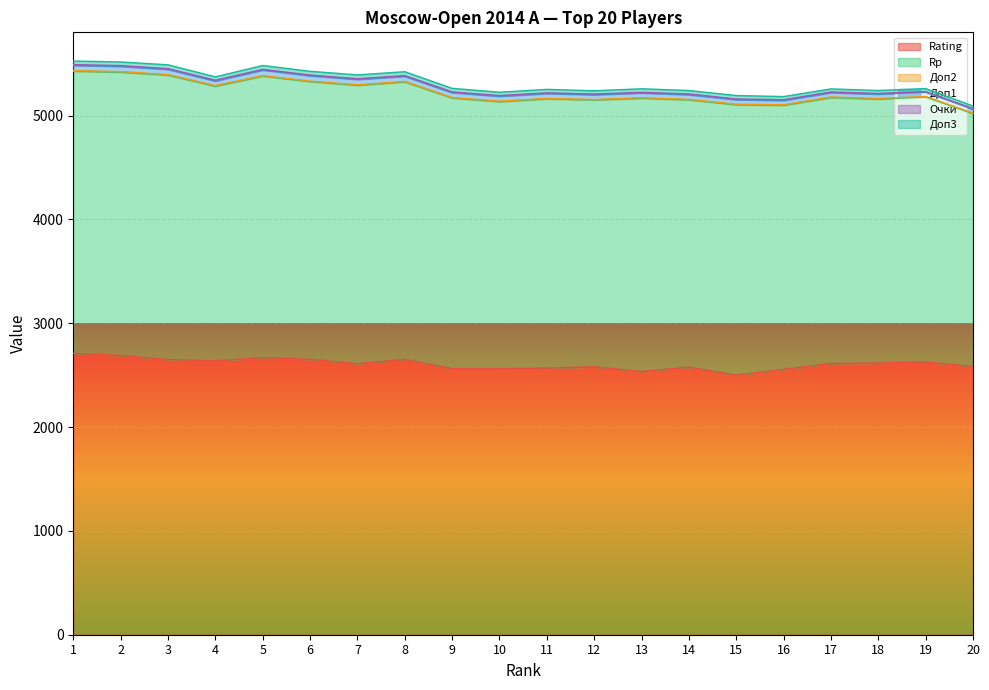

How many lines are shown in the chart?

6